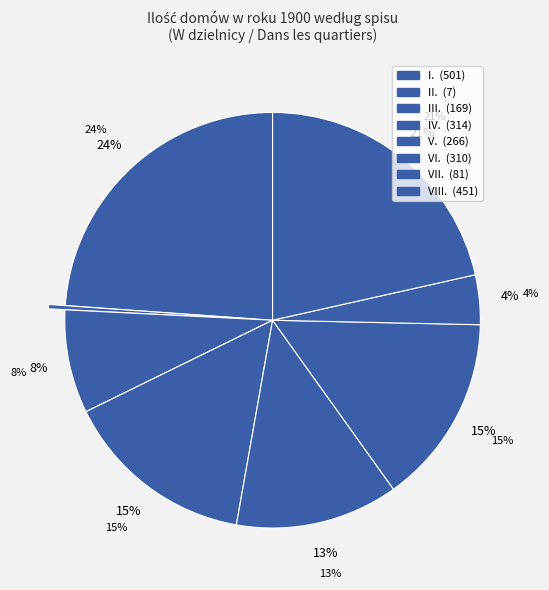

What percentage is the V. slice, to the nearest percent?

13%